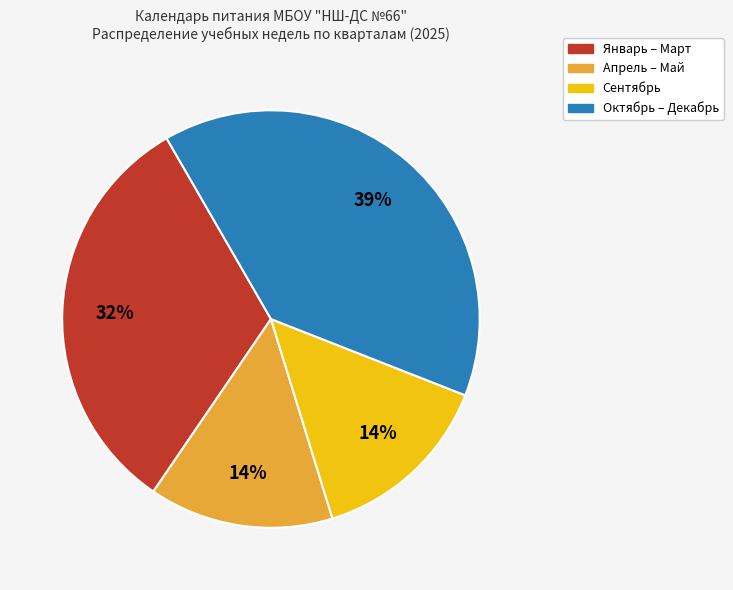

To the nearest percent, what is the average slice percentage?

25%